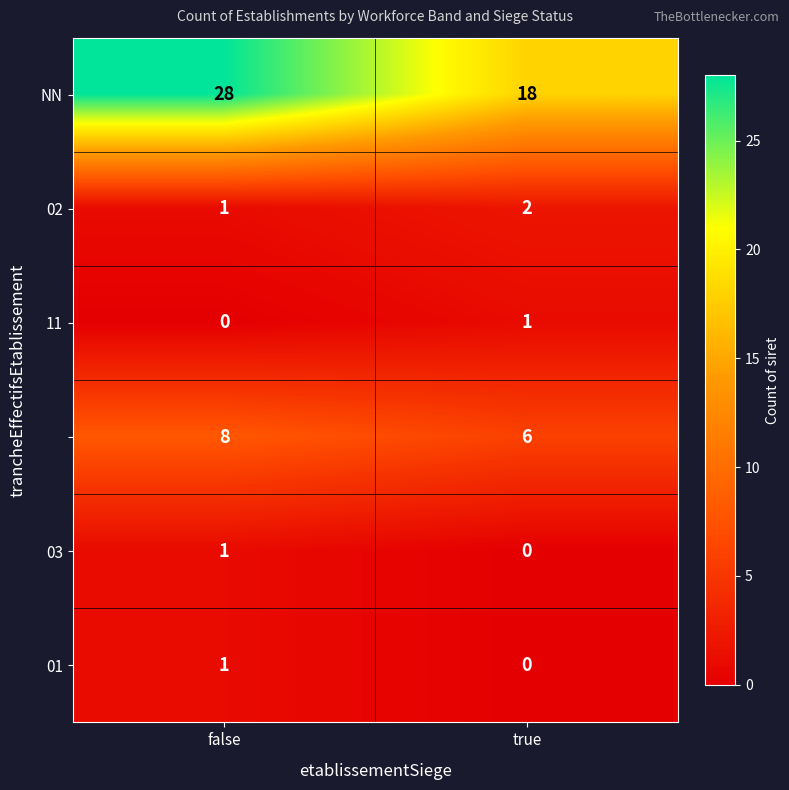

What is the difference between the highest and lowest values at true?

18